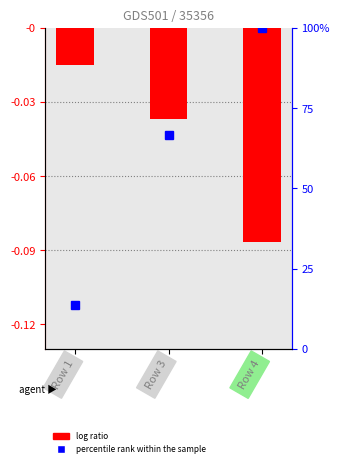

What is the total value across all series at Row 3?

66.5